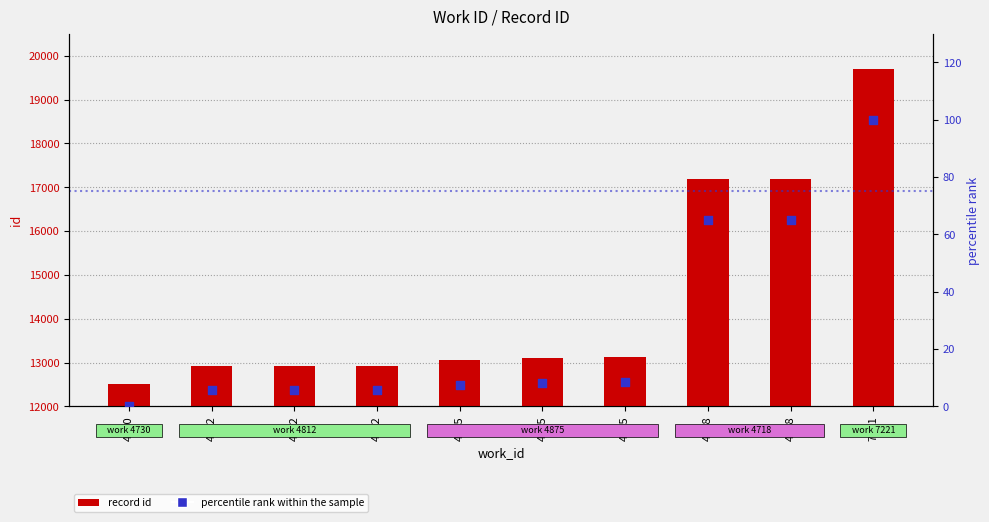

What is the total value across all series at 4718?

17249.1